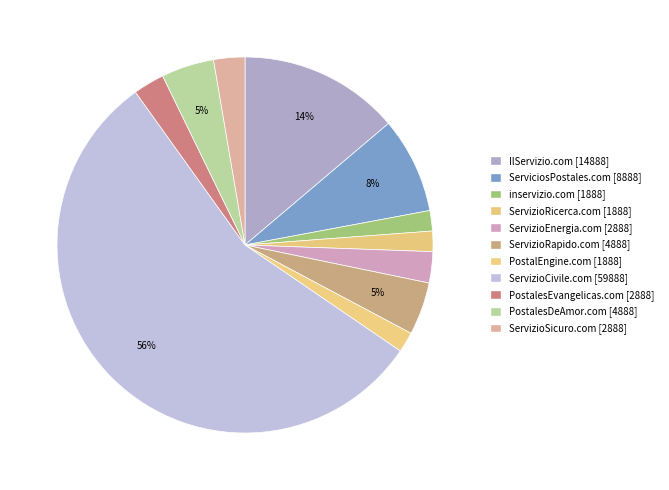

Count the number of slices in the pie.

11